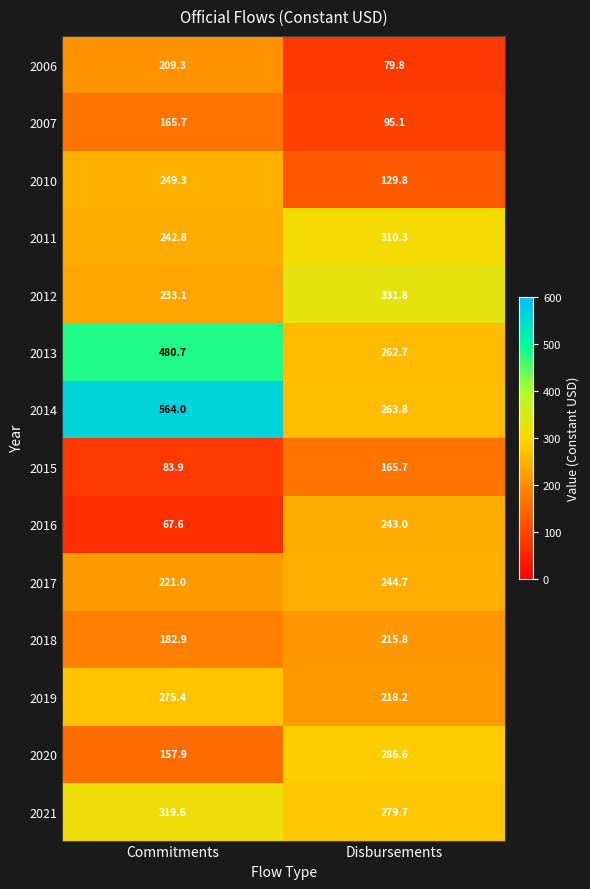

True or false: 2021 has a value of 479.7 at Disbursements.

False